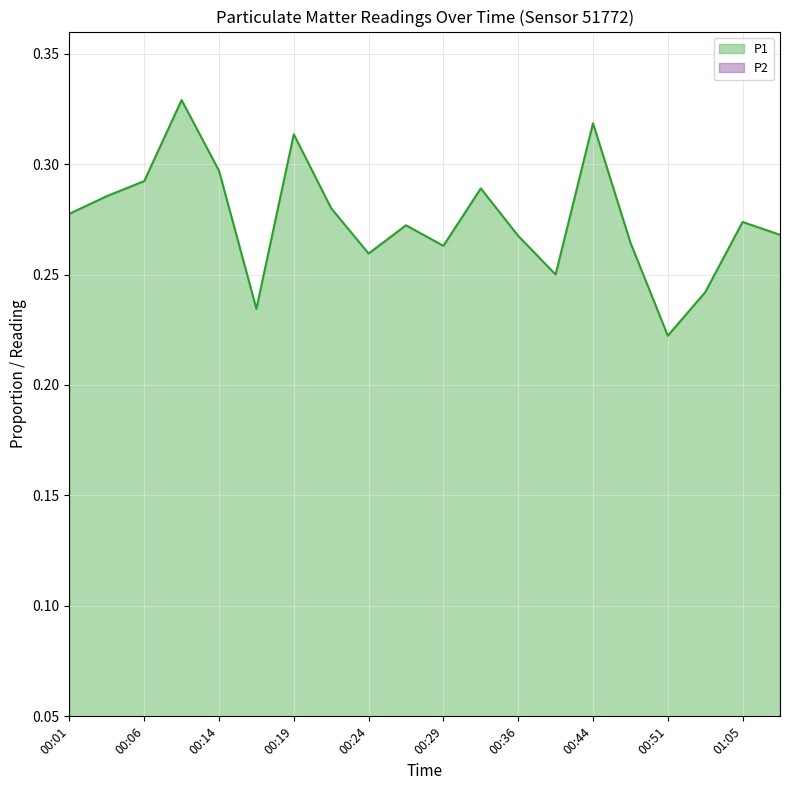

Rank the categories by P2 value from lowest to highest.

00:24, 00:51, 01:08, 01:03, 01:05, 00:46, 00:19, 00:36, 00:34, 00:01, 00:29, 00:44, 00:06, 00:26, 00:39, 00:08, 00:16, 00:04, 00:14, 00:21